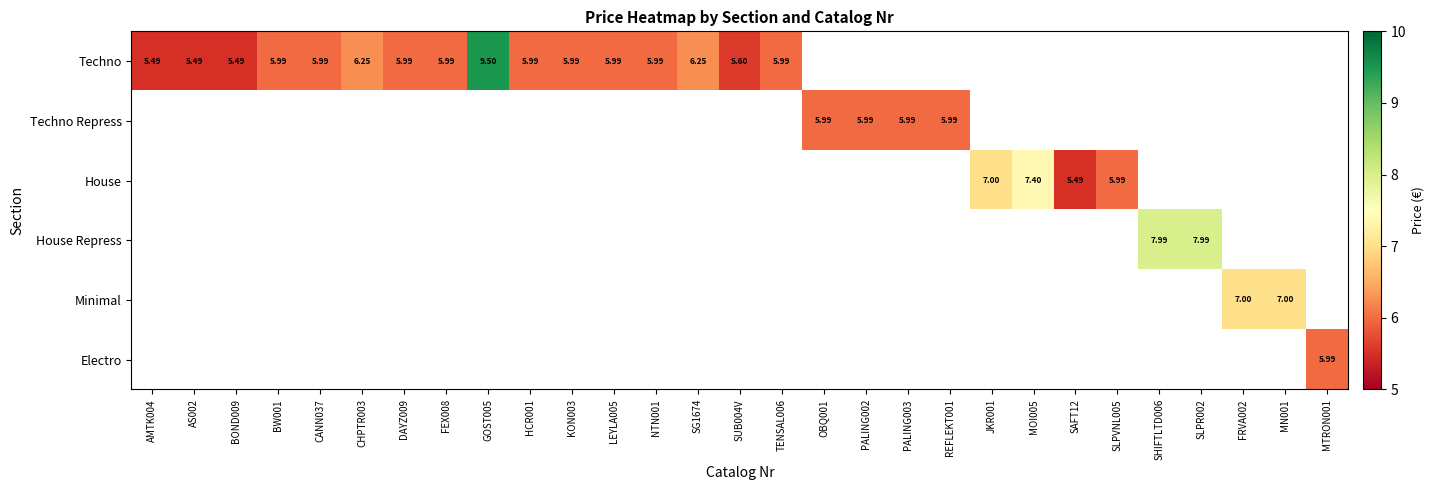

At which label does Techno reach its peak?

GOST005